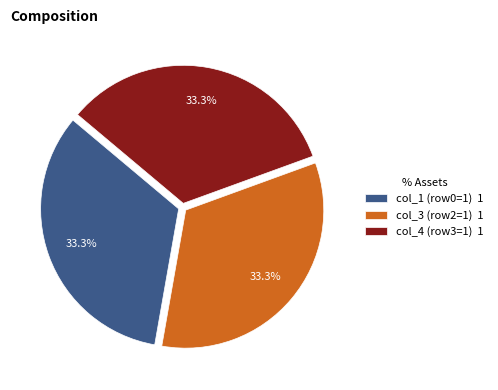

What portion of the pie excludes col_1 (row0=1) 1?

66.7%